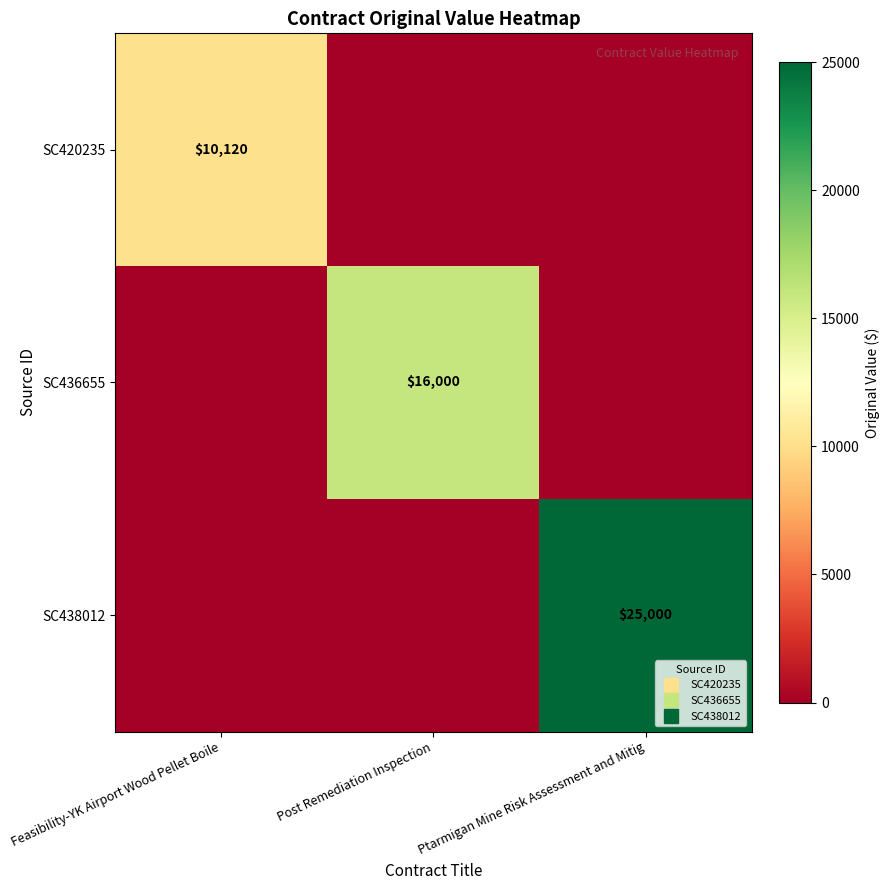

What is the sum of all SC436655 values?

16000